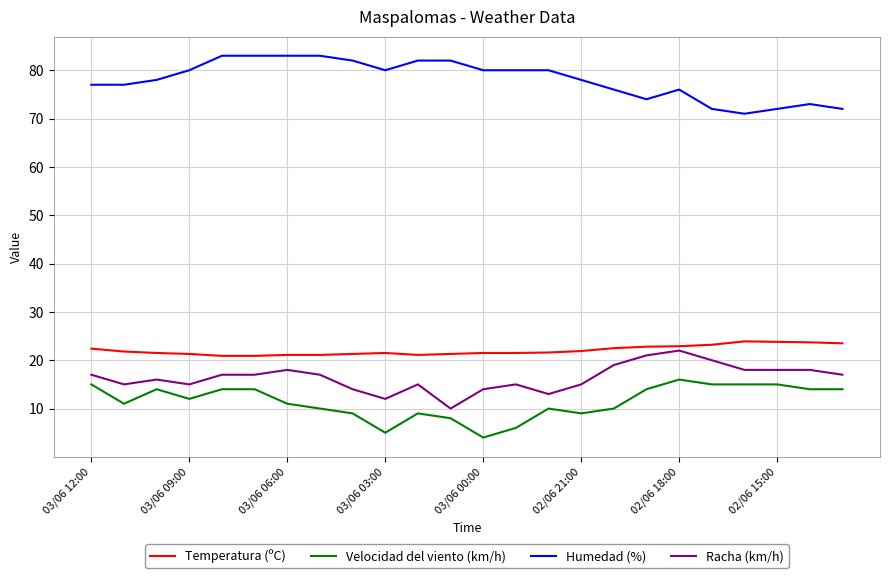

What is the difference between the maximum and minimum values in the Velocidad del viento (km/h) series?

12.0